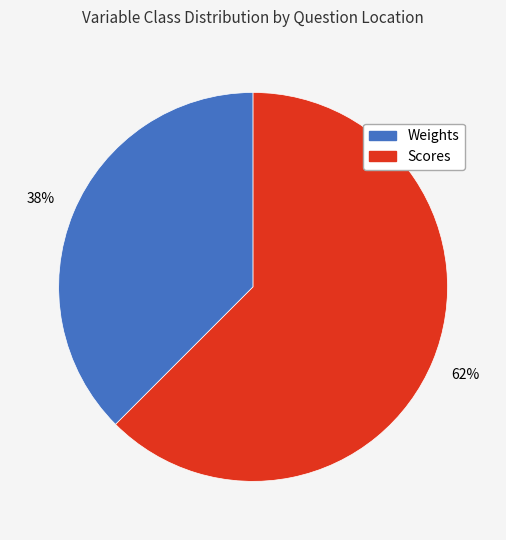

Is it true that Weights is 38% of the pie?

True